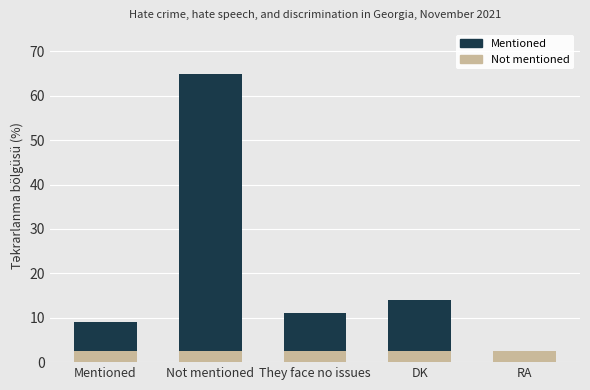

What is the value of the 3rd bar from the left?

11